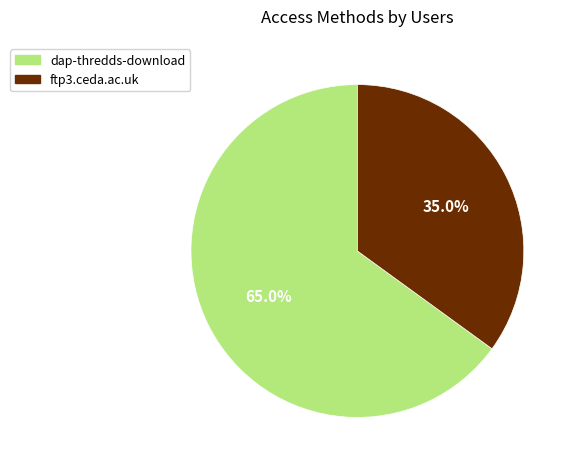

Count the number of slices in the pie.

2